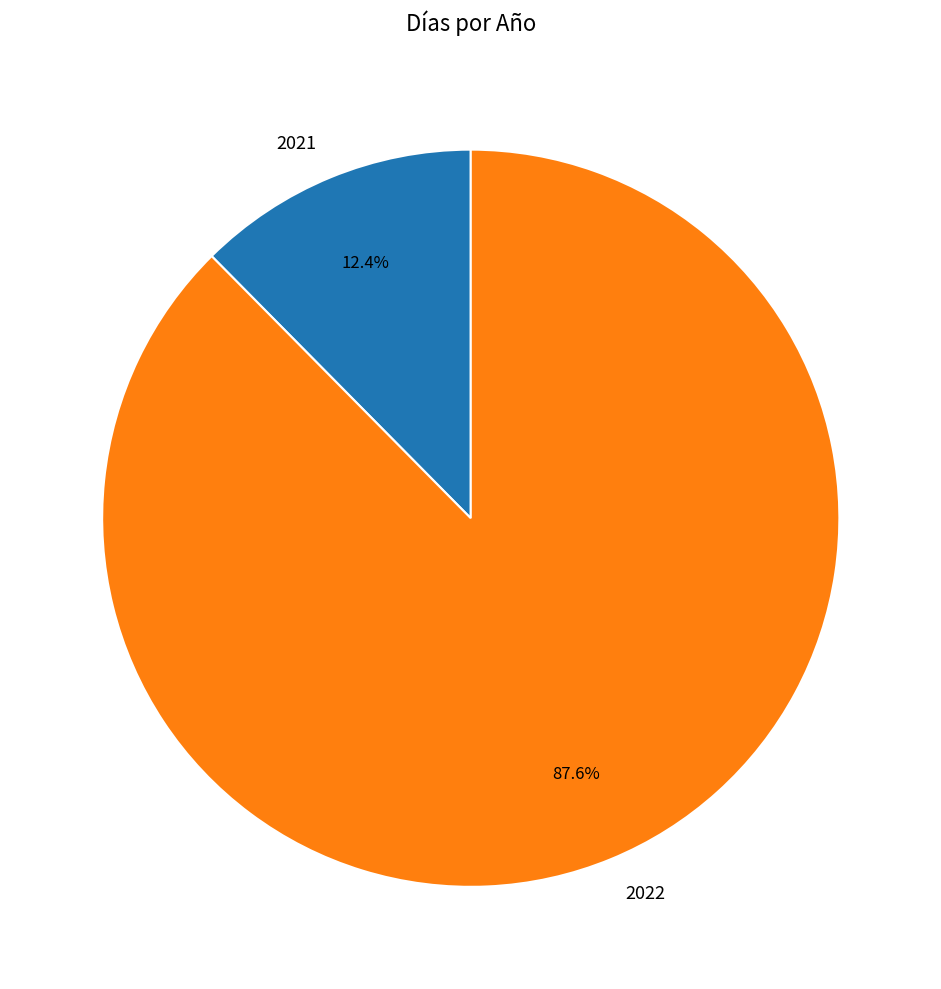

Approximately how many times larger is the value at 2022 compared to 2021?

7.1